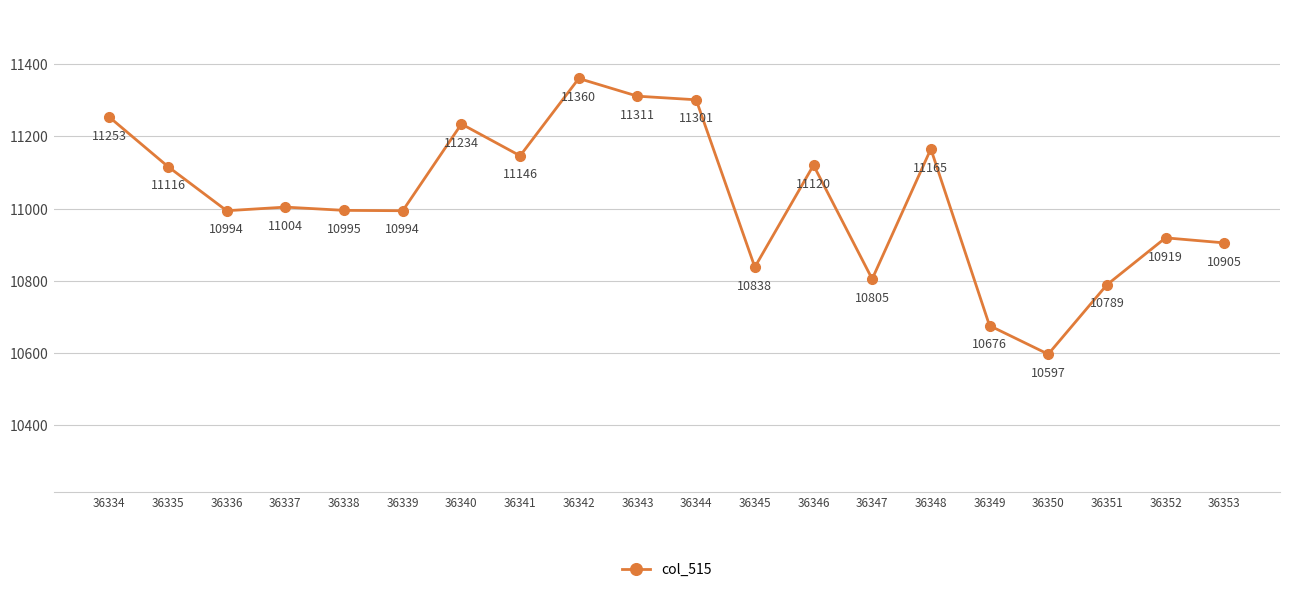

Where does the data first go above 11004?

36334